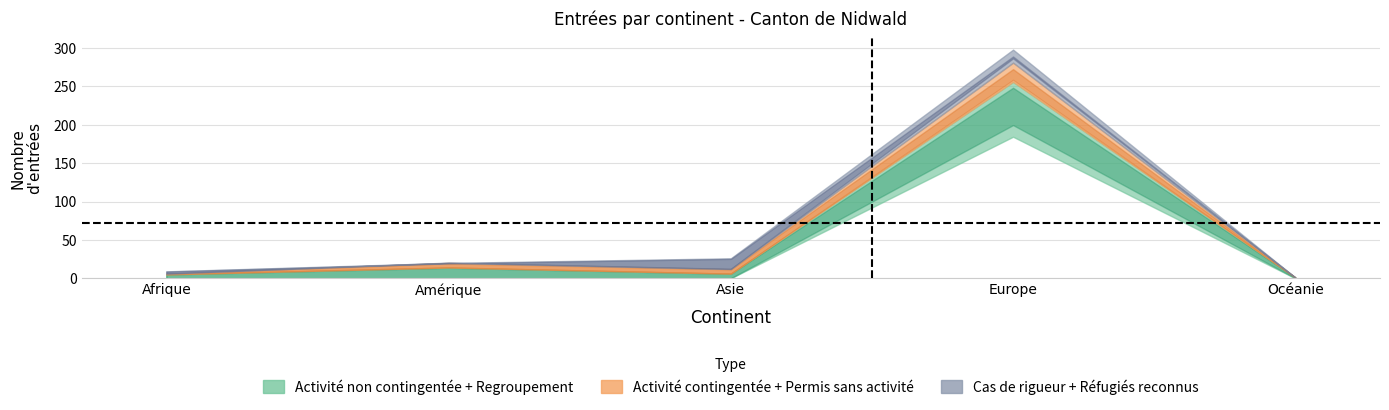

How many lines are shown in the chart?

6